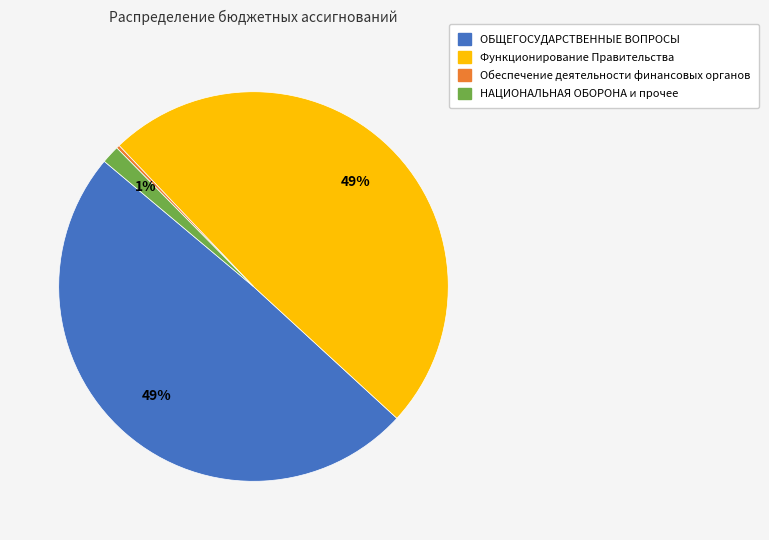

To the nearest percent, what percentage of the pie is Функционирование Правительства?

49%